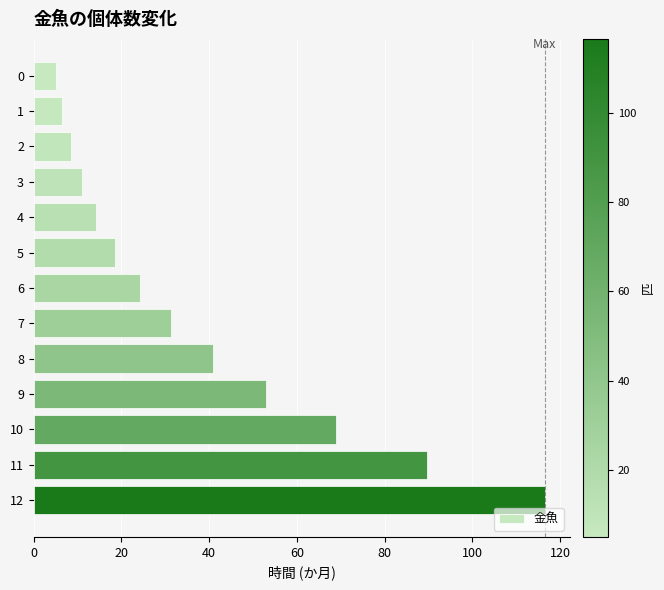

What is the sum of all values?

488.1